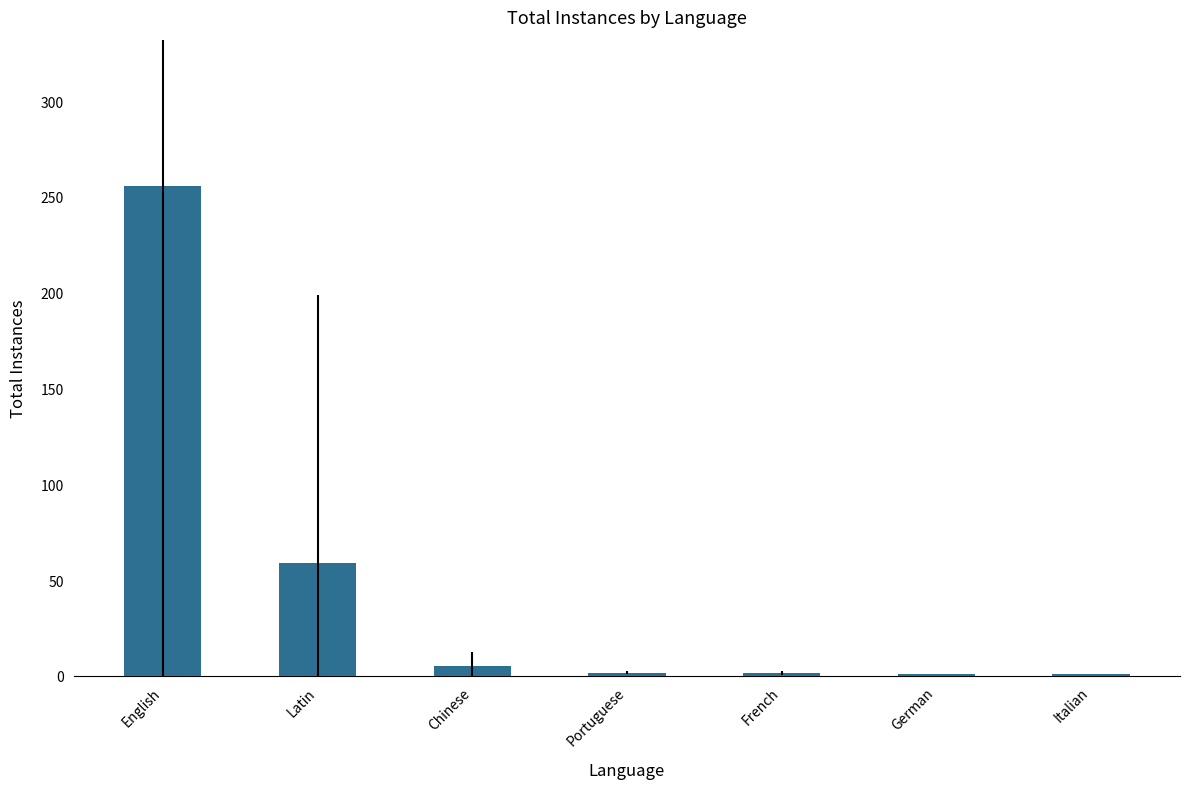

Count the number of data series in this chart.

1